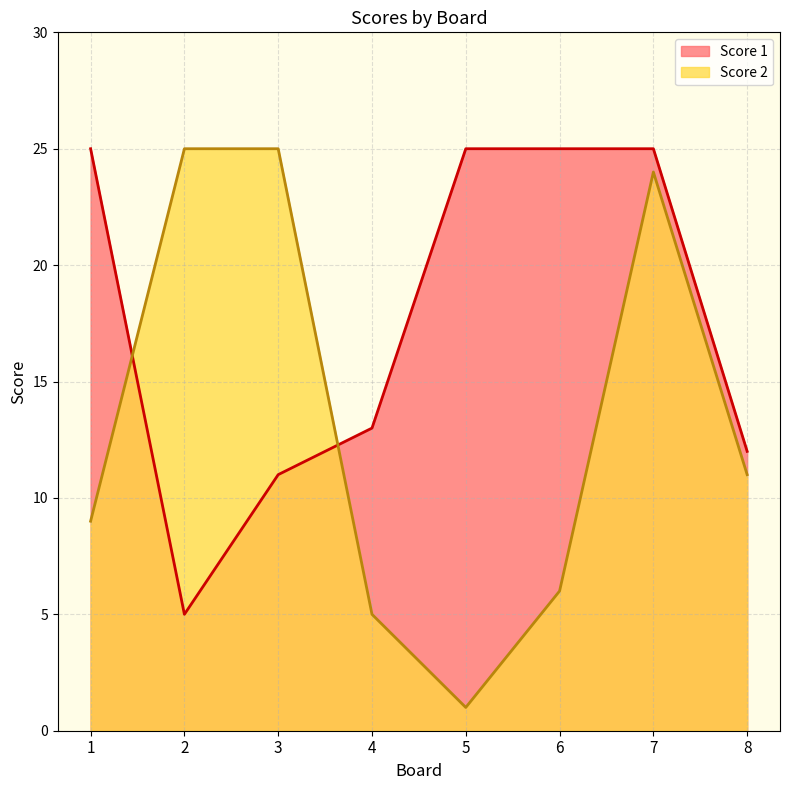

How many intersections are there between Score 1 and Score 2?

2